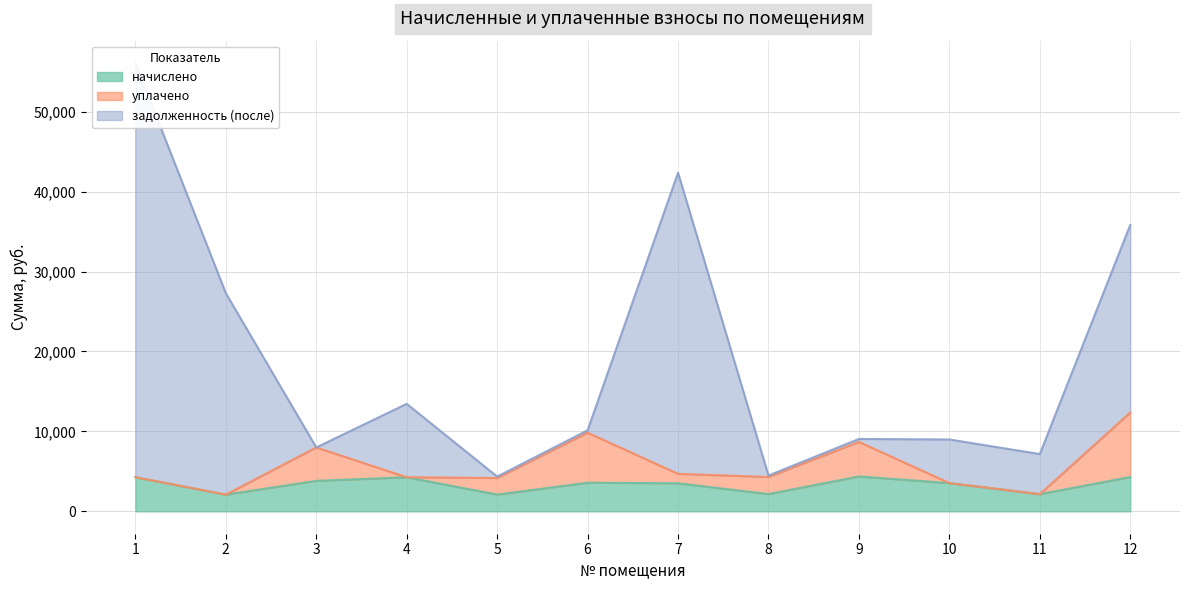

Which has a higher value, 9 or 8?

9